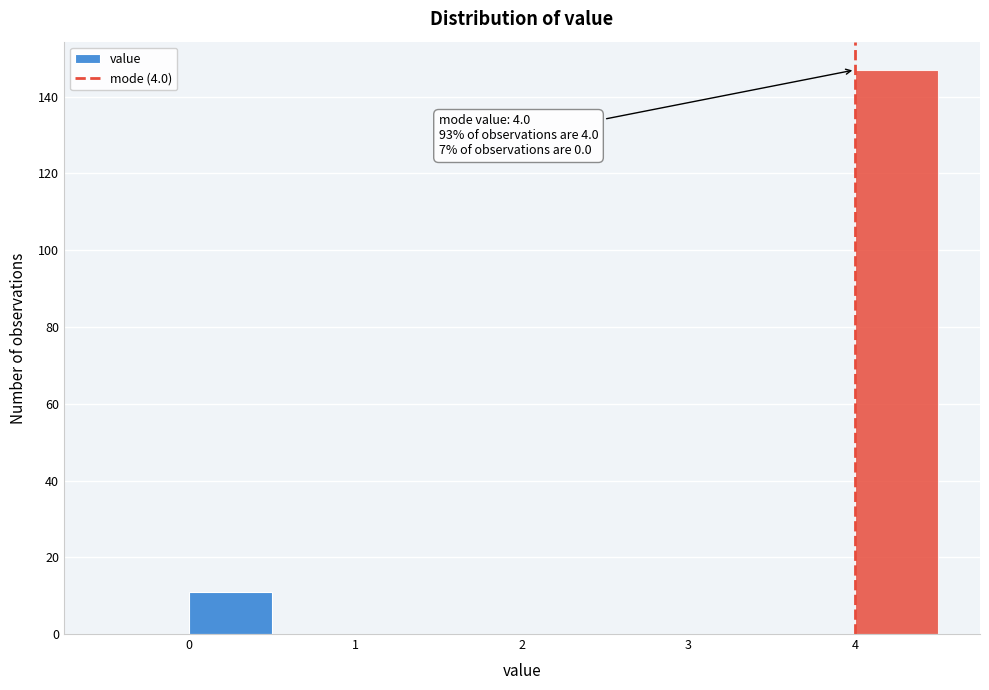

Over which range of the x-axis is the bar tallest?

4.0 to 4.5